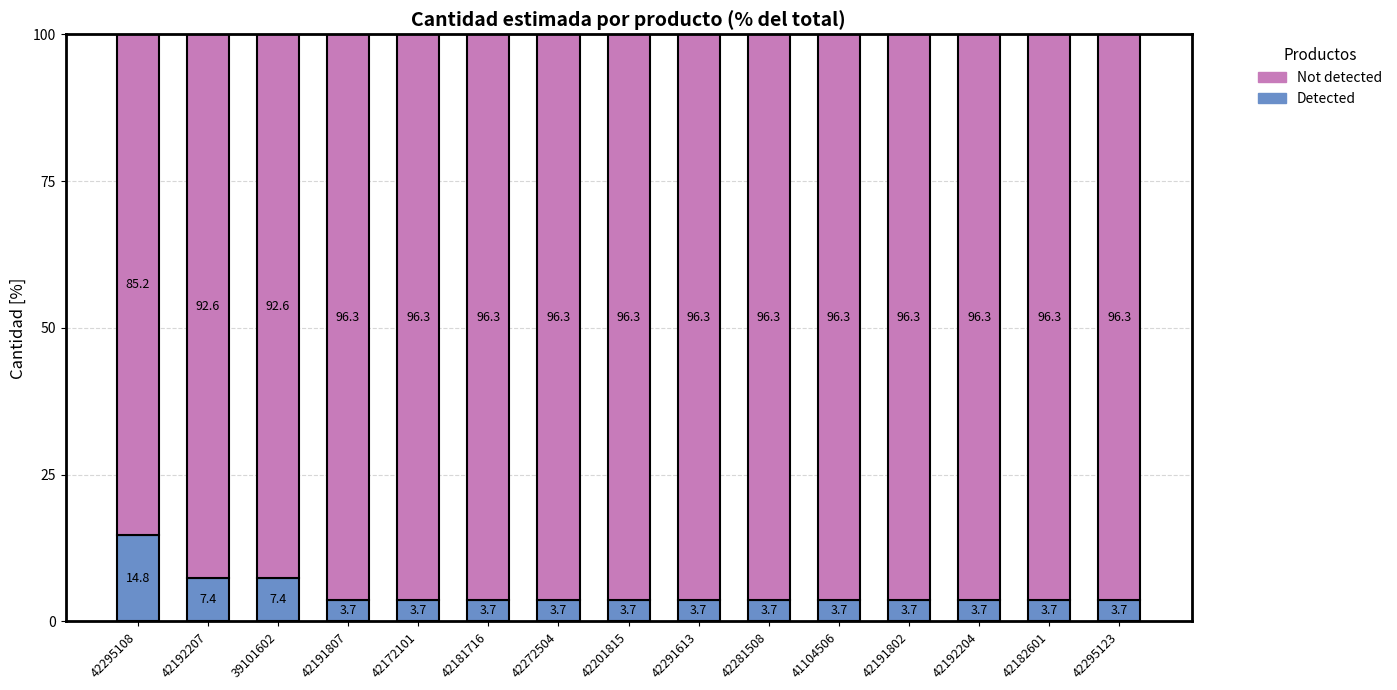

Does the chart contain any negative values?

No